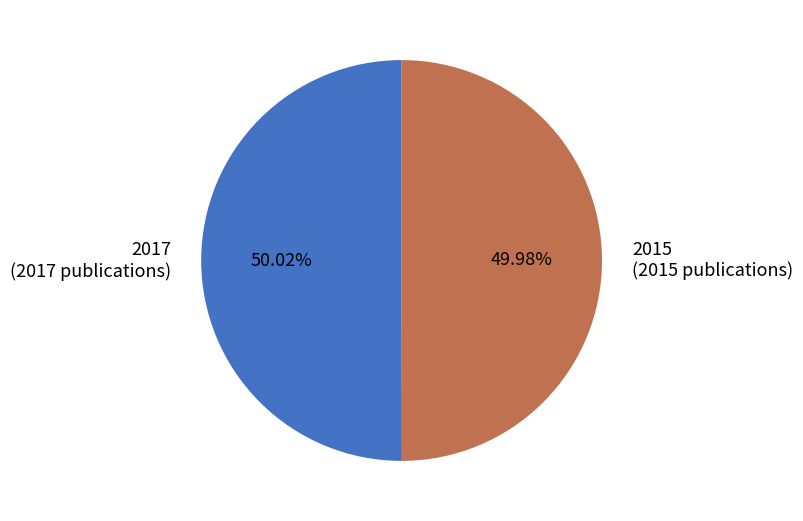

Is there any slice that represents more than half of the pie?

Yes